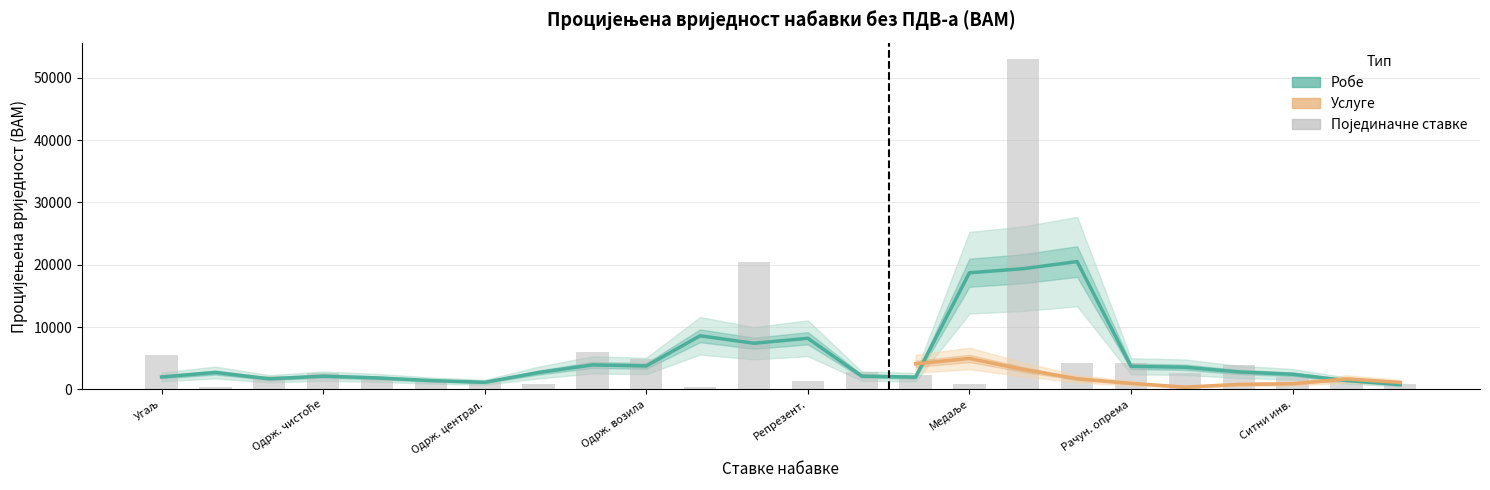

What is the difference between the maximum and second lowest values?

52591.4